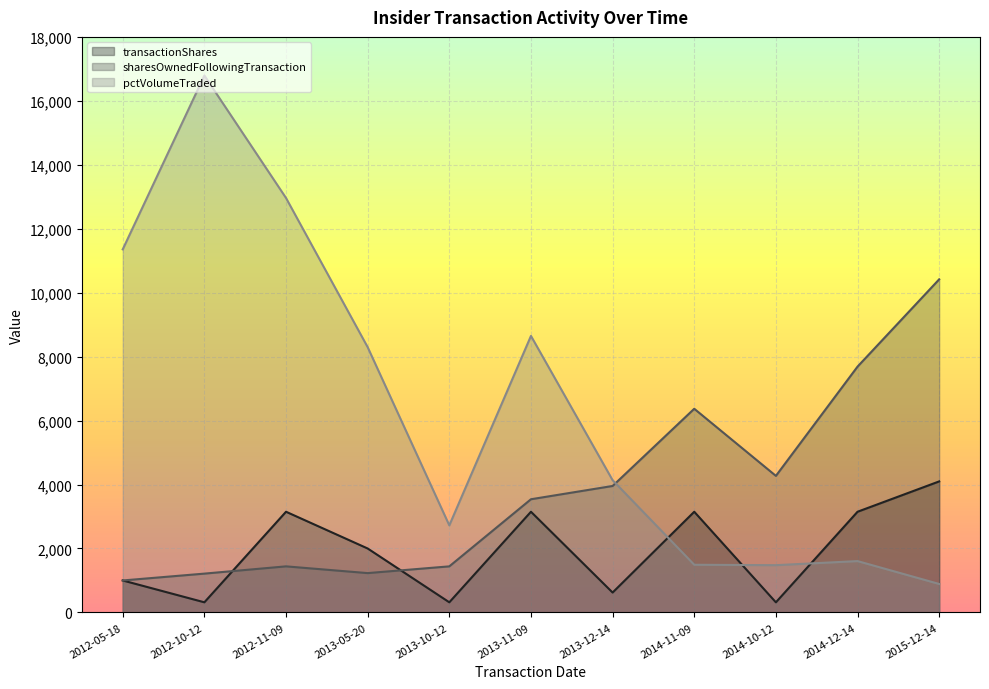

True or false: sharesOwnedFollowingTransaction has more than 1 interior local peaks.

True